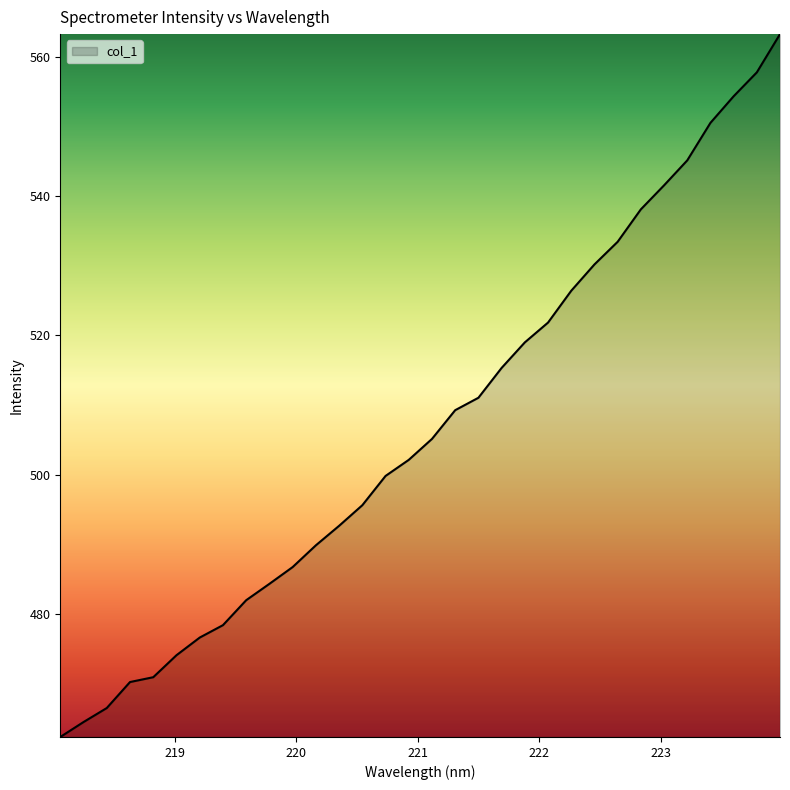

What is the average value?

506.9